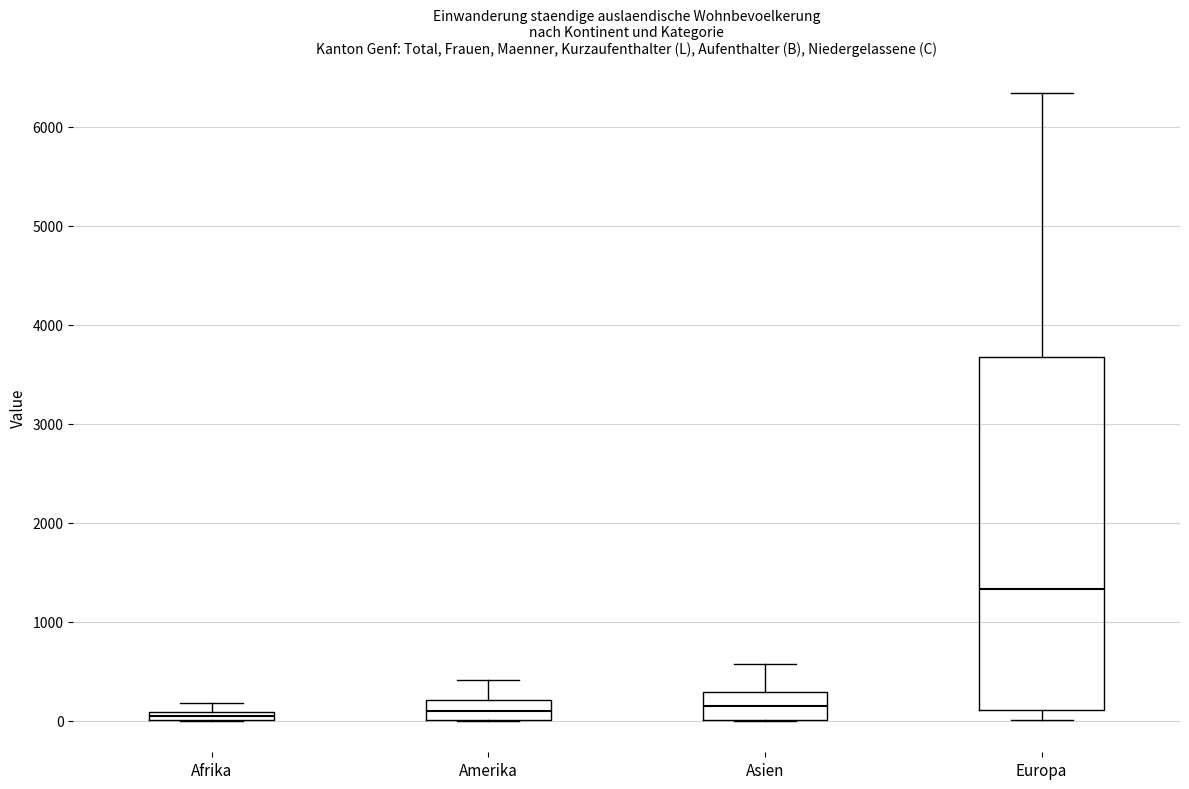

Comparing the boxes themselves (not the whiskers), which one is the tallest?

Europa